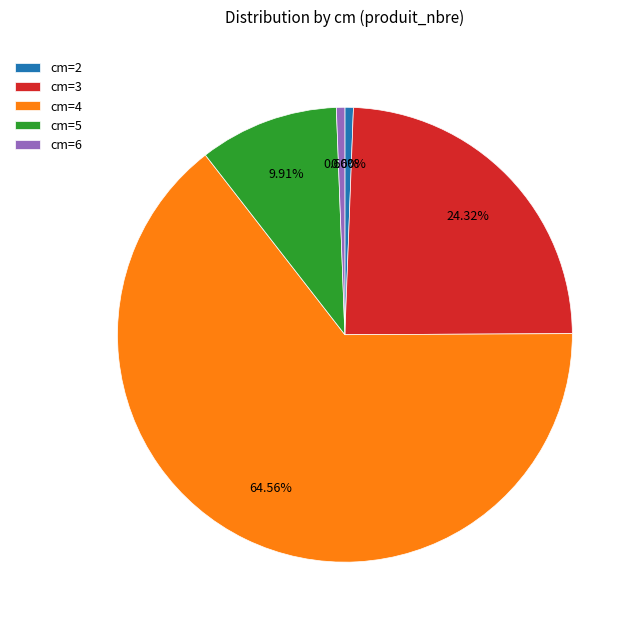

Does cm=6 represent more than half of the total?

No